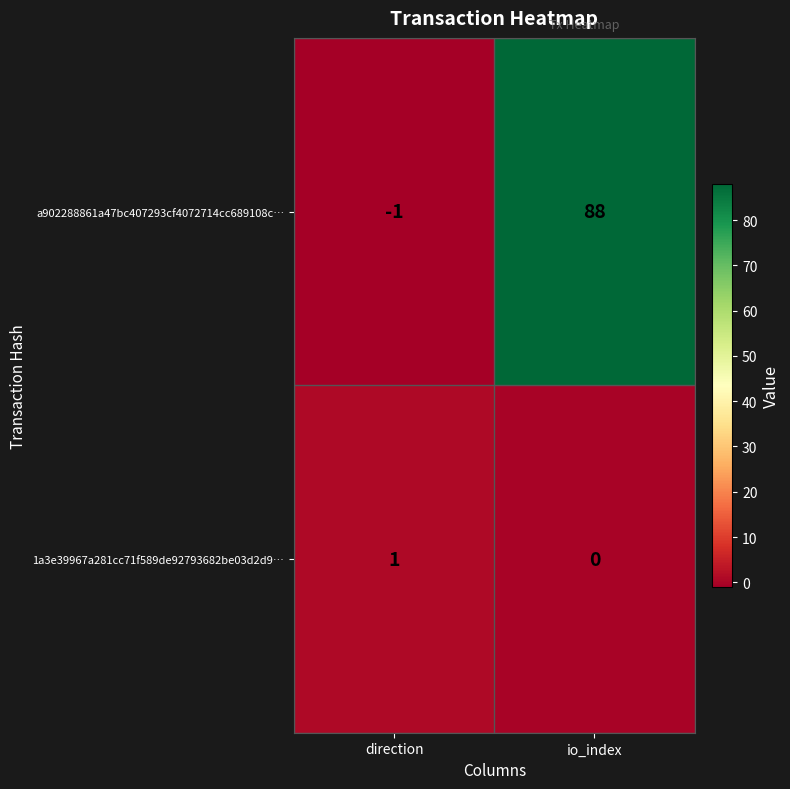

How many data points in 1a3e39967a281cc71f589de92793682be03d2d9… are less than 1?

1